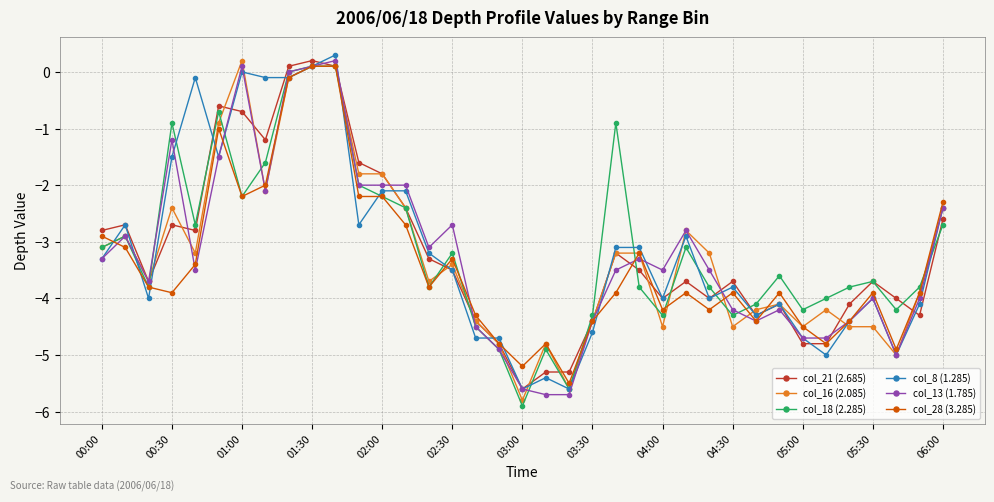

At how many categories does at least one series exceed -3?

17